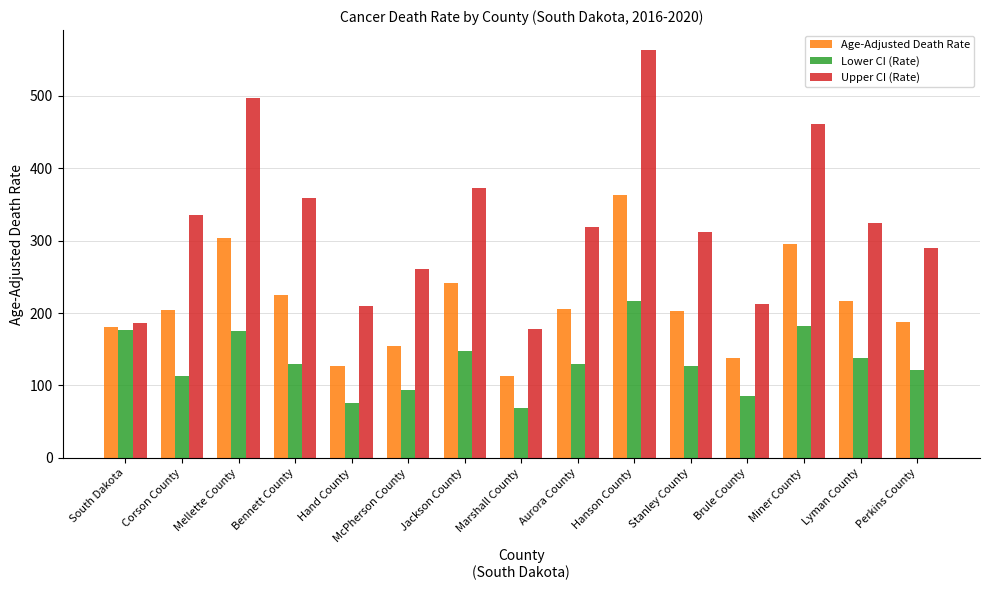

What is the difference between the Age-Adjusted Death Rate values at Perkins County and Aurora County?

18.2